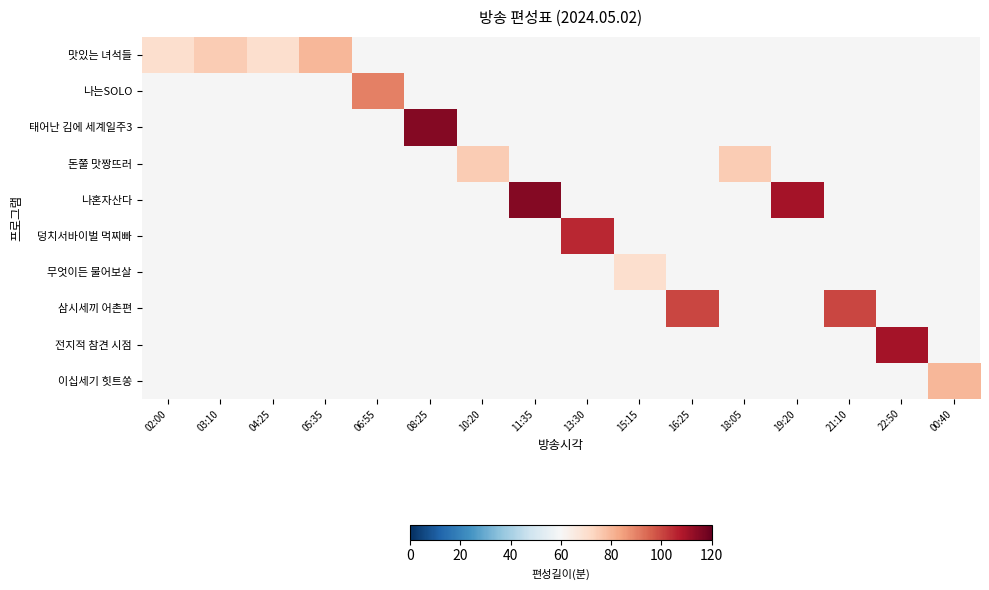

At how many categories does at least one series exceed 71?

13